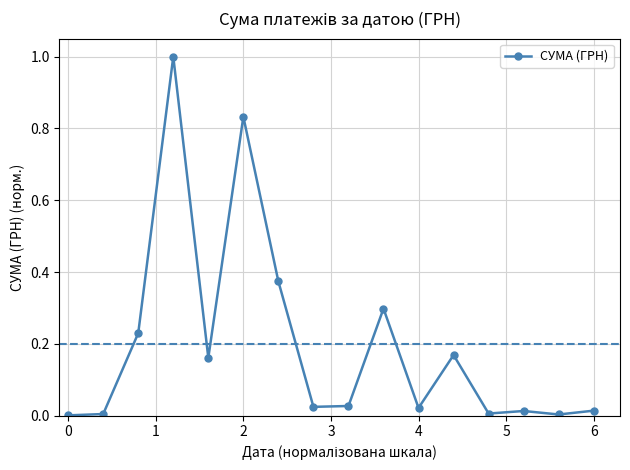

True or false: there are more than 1 points higher than both neighbors.

True